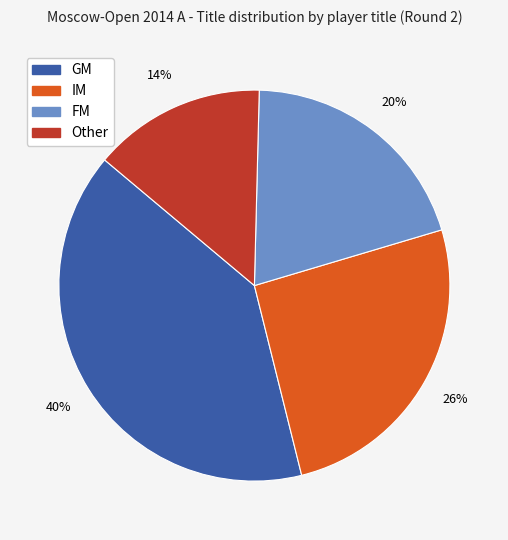

How many segments does this pie chart have?

4